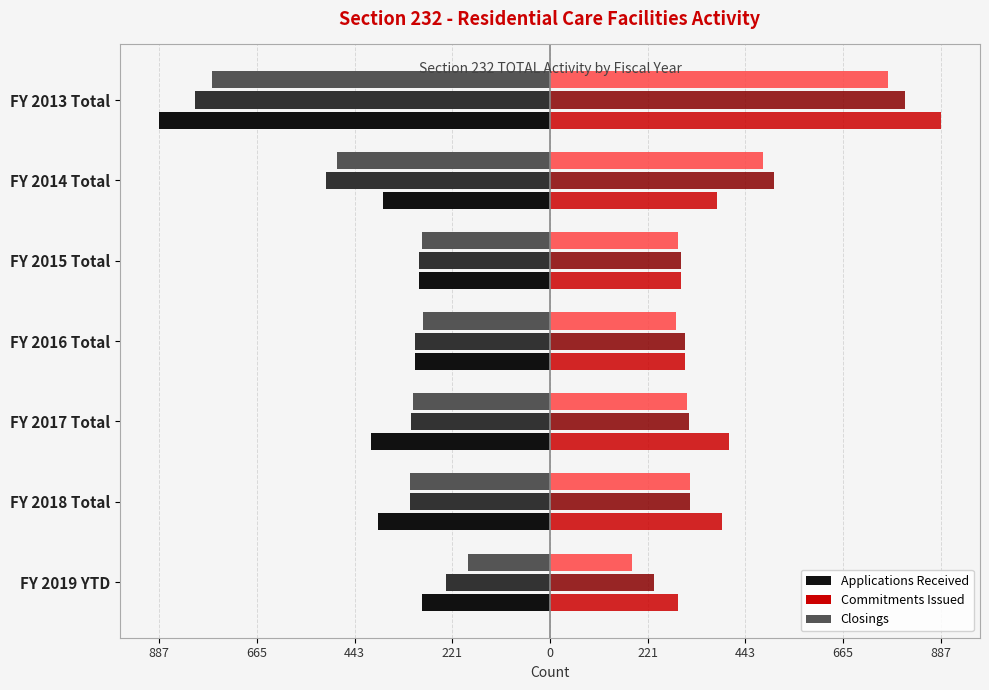

The Applications Received (left) series shows -290 at FY 2019 YTD. True or false?

True